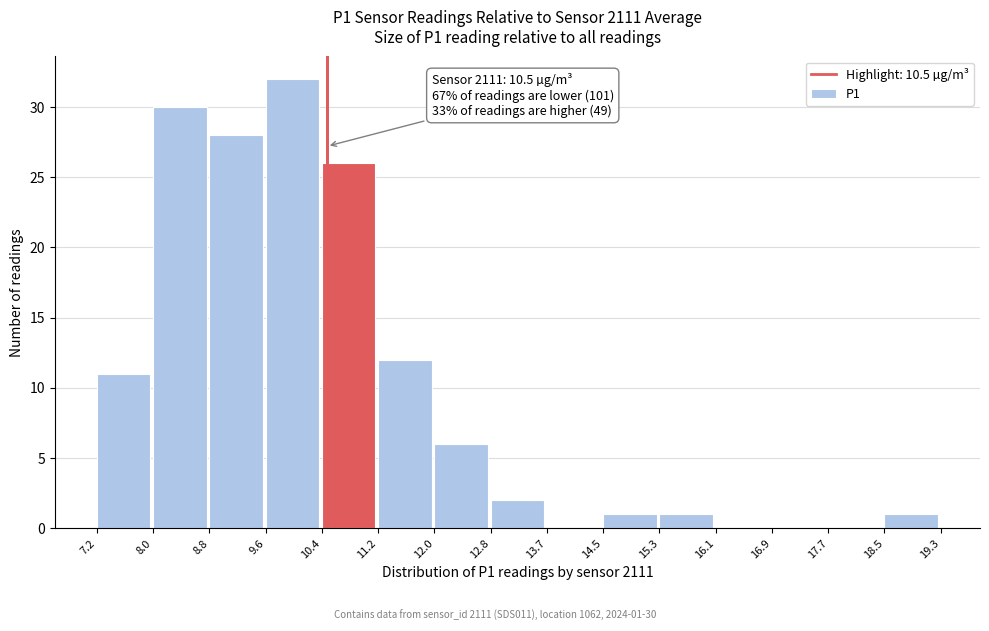

Over which range of the x-axis is the bar tallest?

9.6 to 10.4